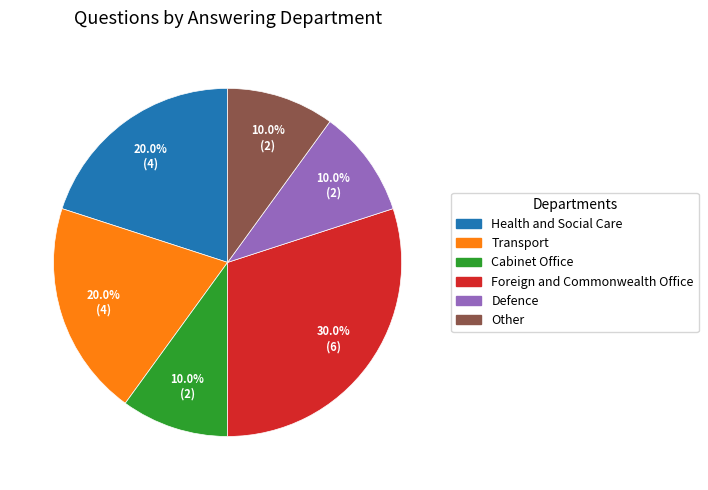

Which category has the biggest portion of the pie?

Foreign and Commonwealth Office